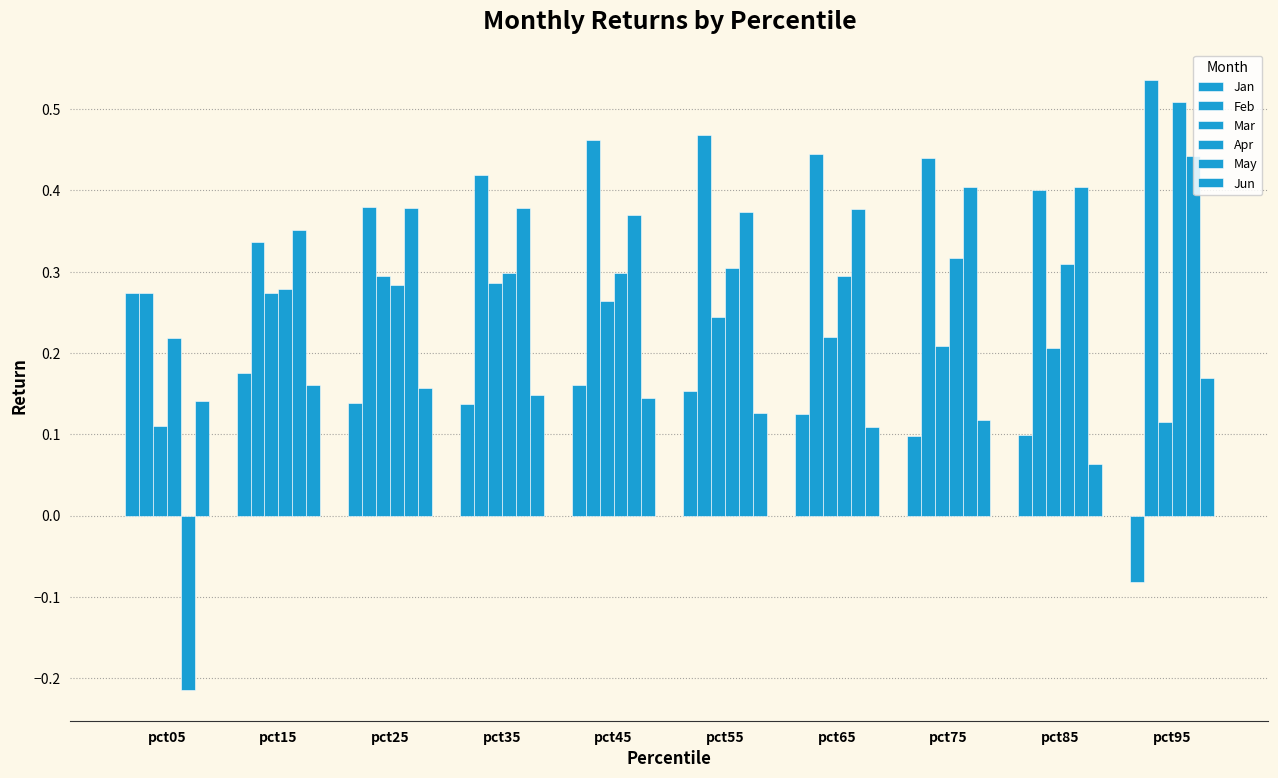

What value does the Apr series have at pct05?

0.2